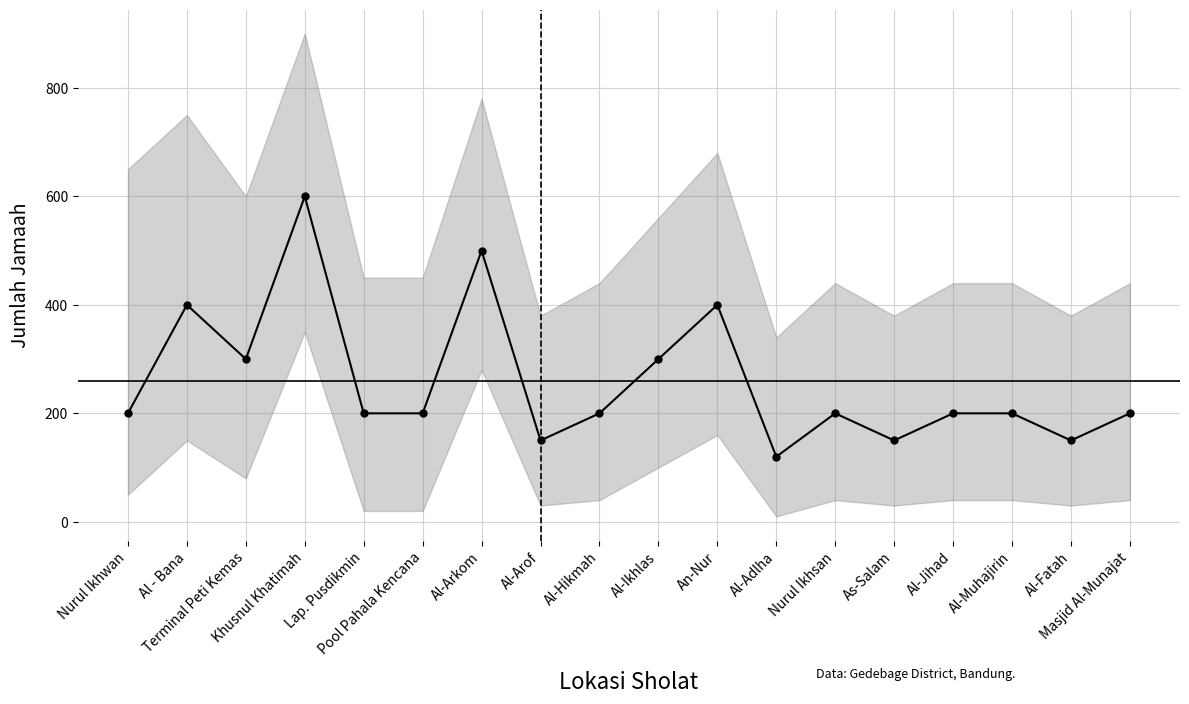

What is the change in value from Terminal Peti Kemas to Khusnul Khatimah?

+300